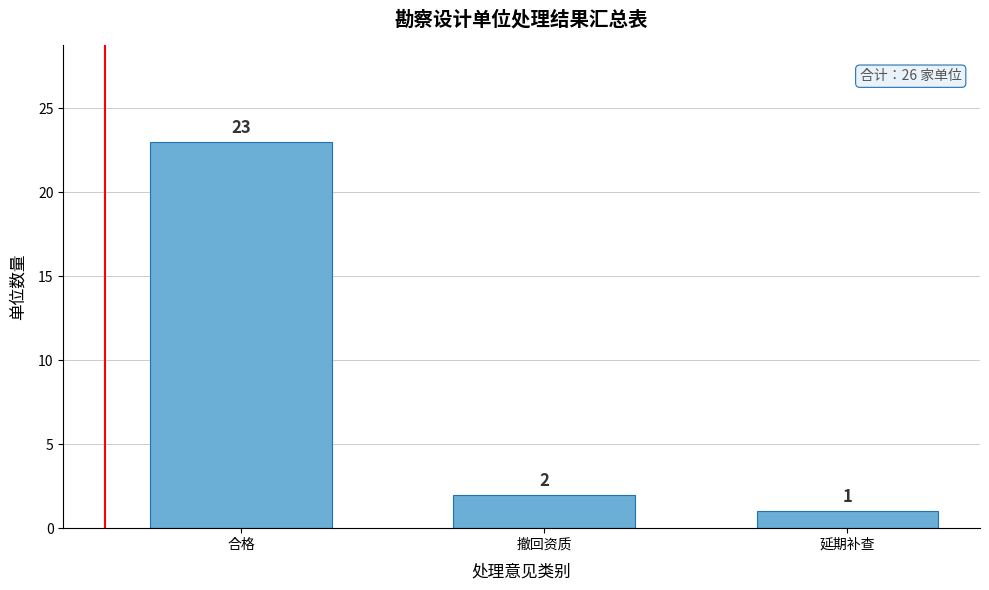

Reading left to right, list all the values displayed in this chart.

合格=23	撤回资质=2	延期补查=1